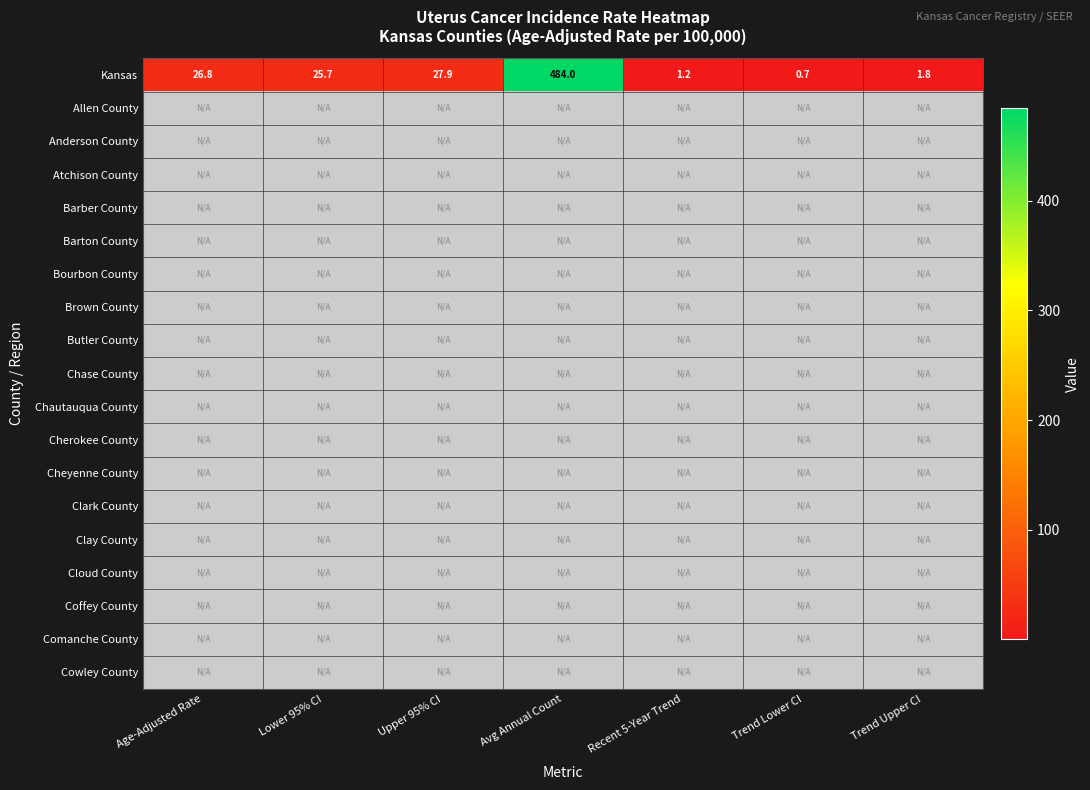

Which category has the lowest value in the Kansas series?

Trend Lower CI